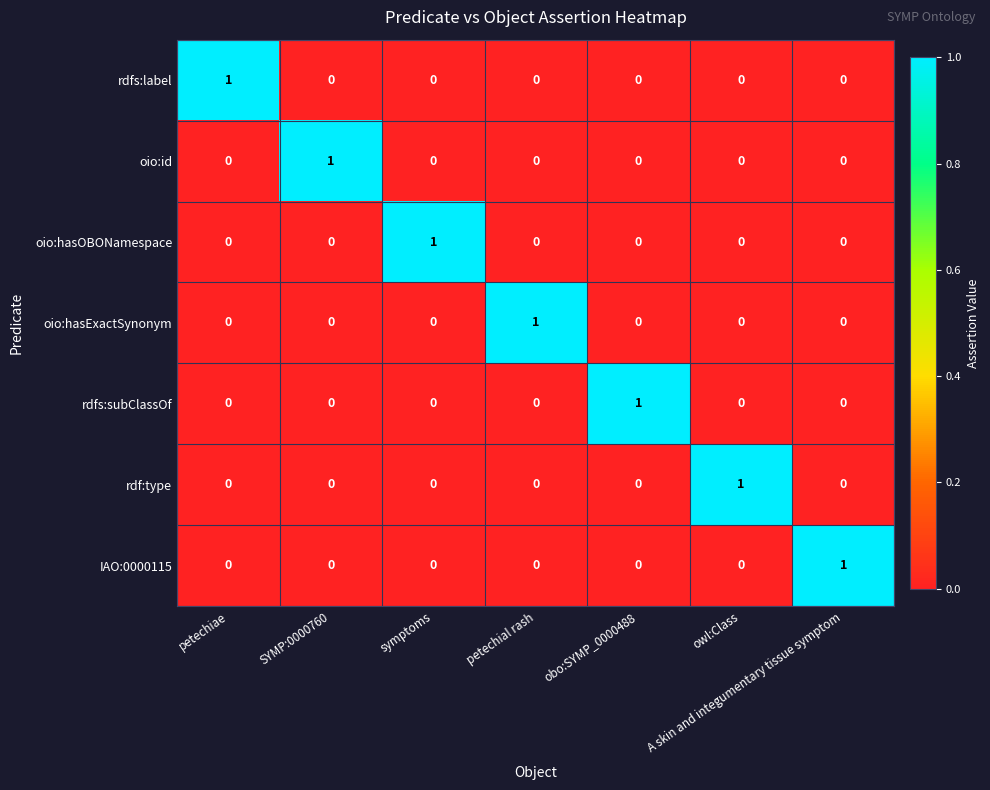

What is the spread (max minus min) of values at A skin and integumentary tissue symptom?

1